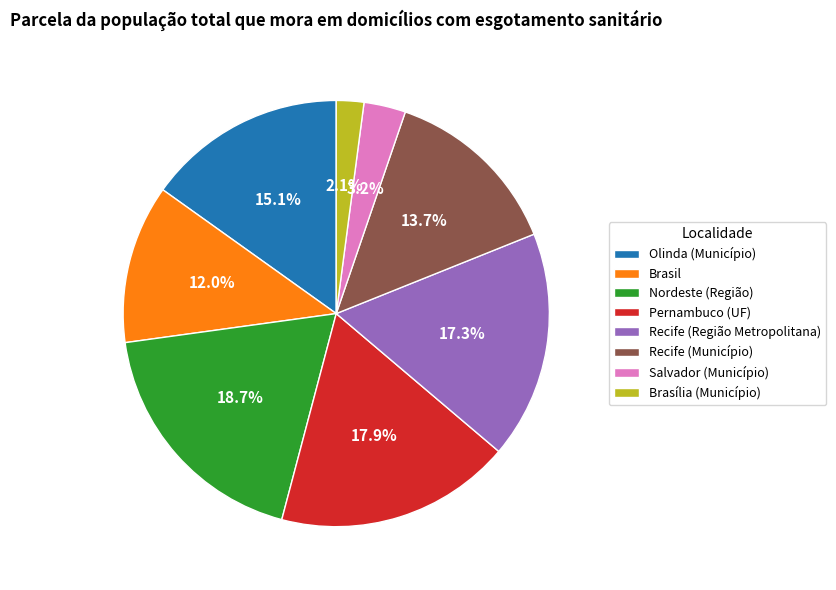

Which category has the biggest portion of the pie?

Nordeste (Região)